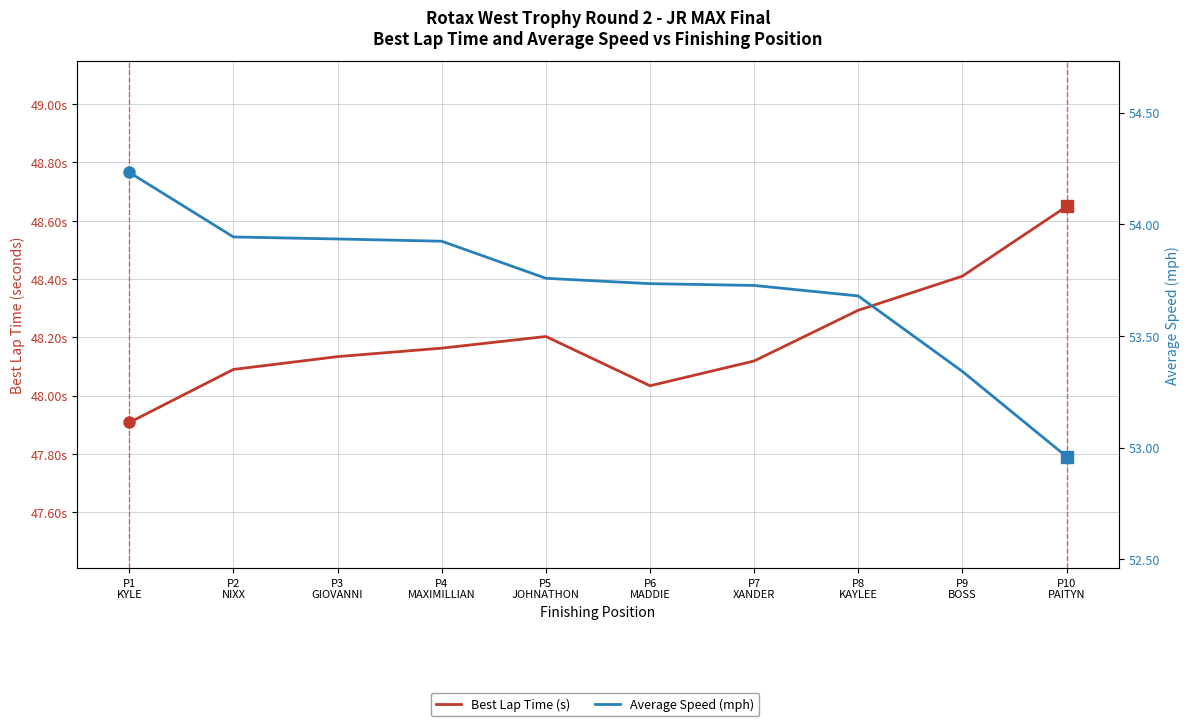

How many lines are shown in the chart?

2